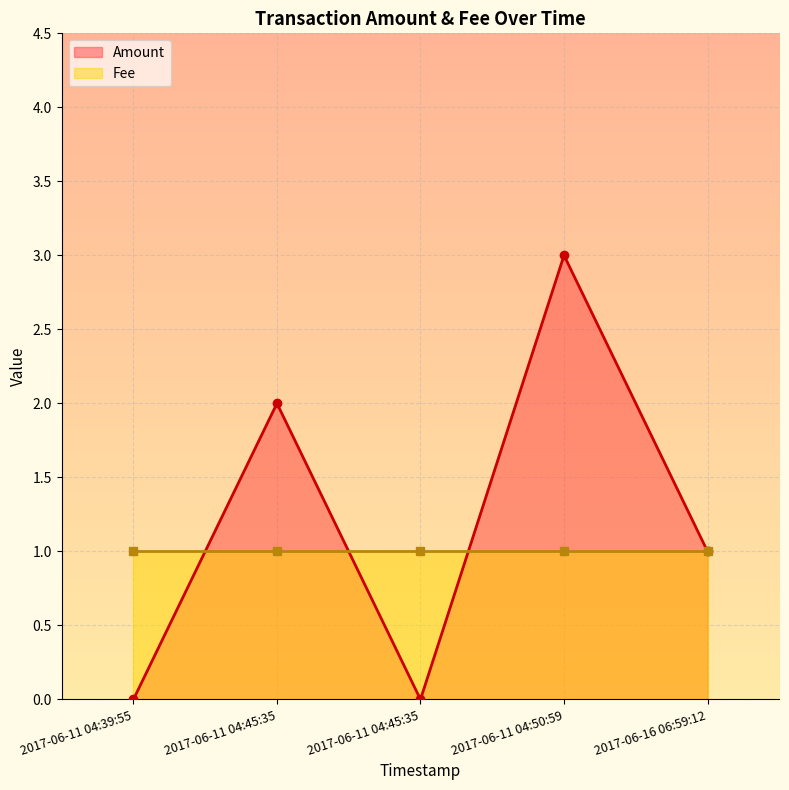

Where does the Amount series first go above 1?

2017-06-11 04:45:35